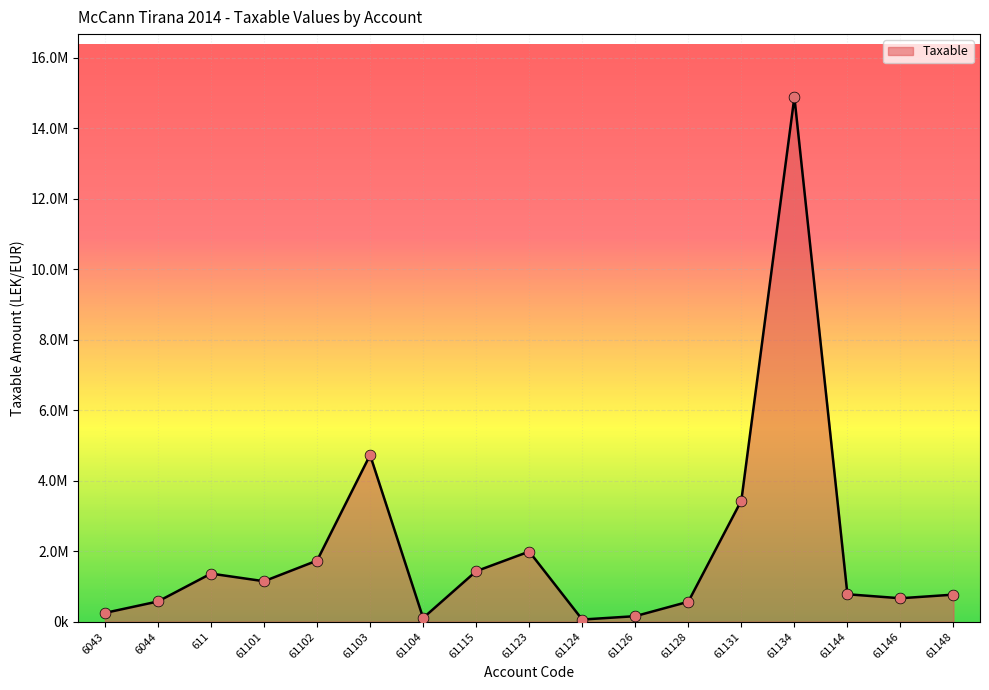

What is the change in value from 6044 to 61128?

-7836.4